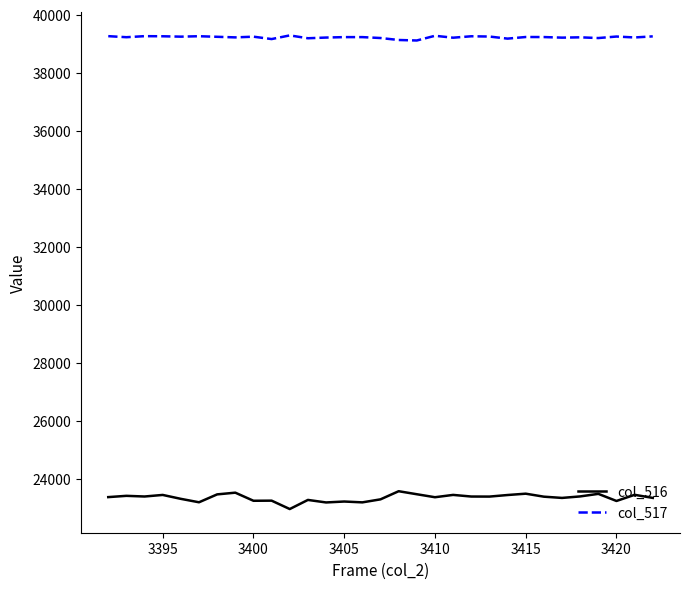

Which series has the largest range (max minus min)?

col_516